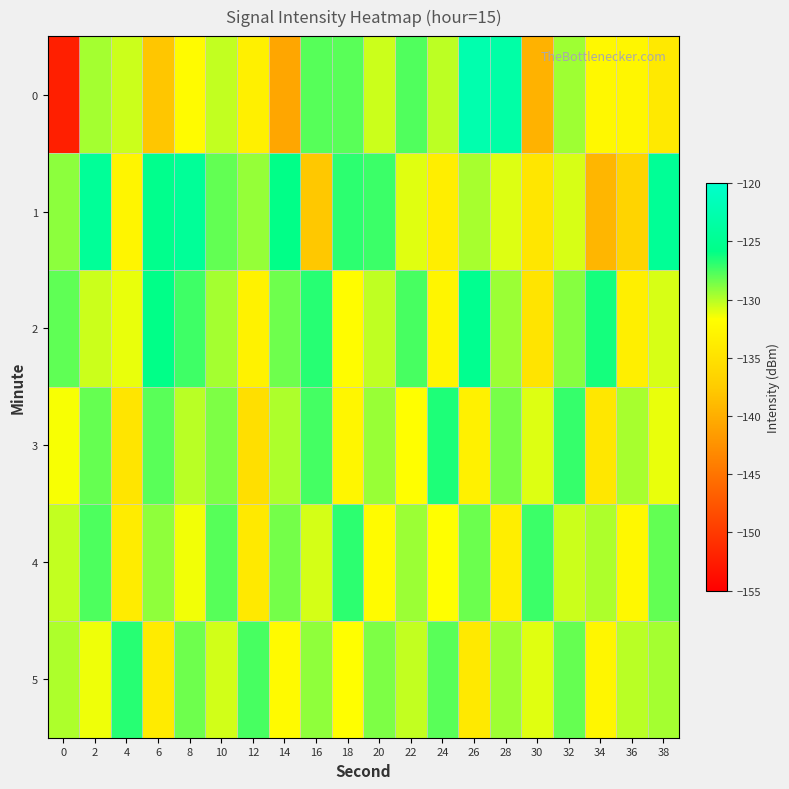

What is the minimum value shown in the chart?

-152.3